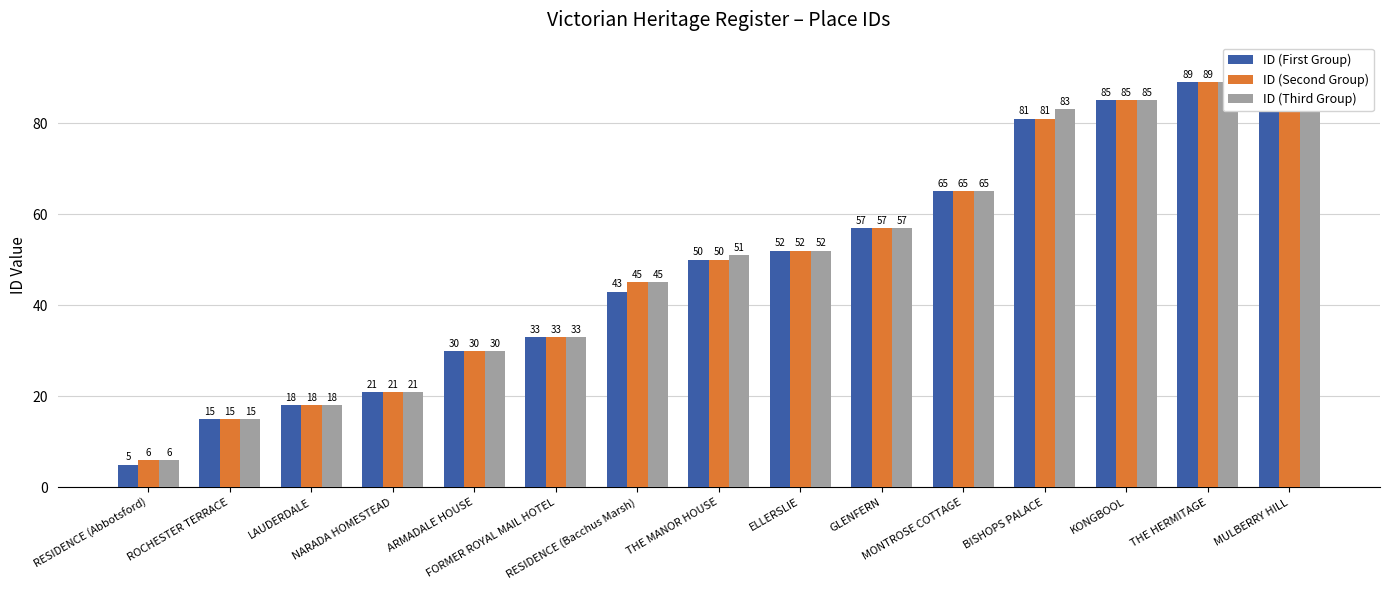

Rank the series by their average value, from highest to lowest.

ID (Third Group), ID (Second Group), ID (First Group)